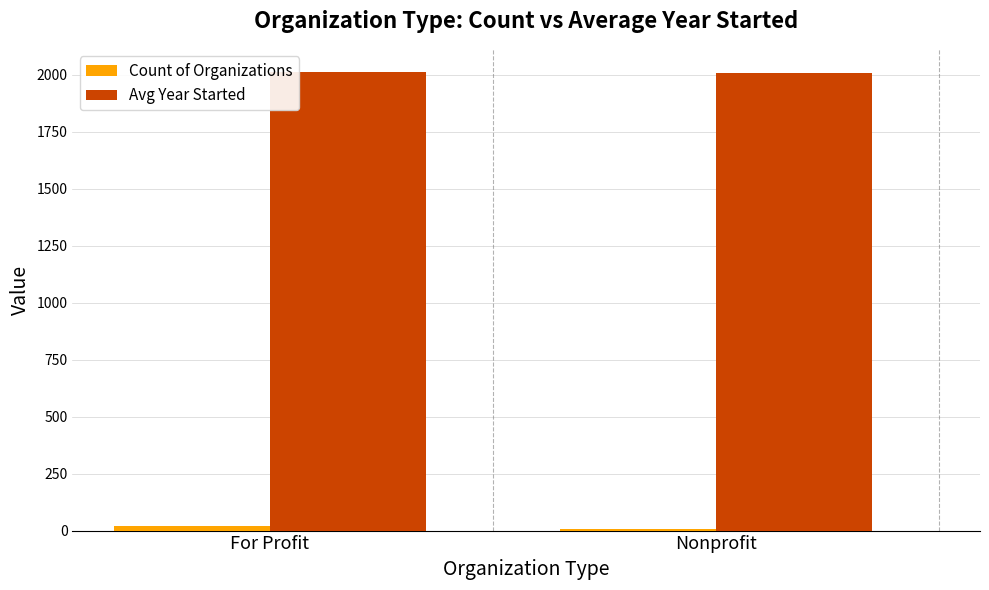

What is the maximum value for Avg Year Started?

2012.3